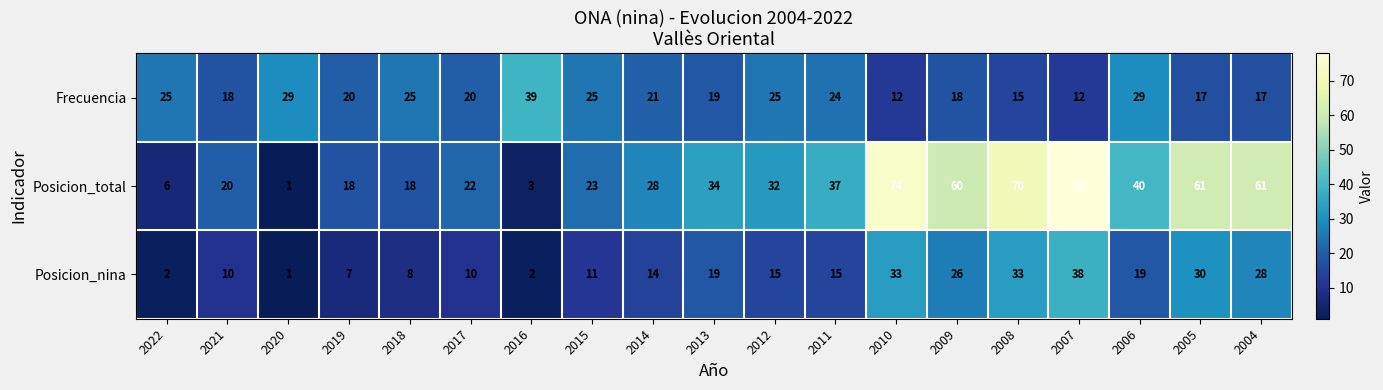

List the series in order of their peak value, highest first.

Posicion_total, Frecuencia, Posicion_nina